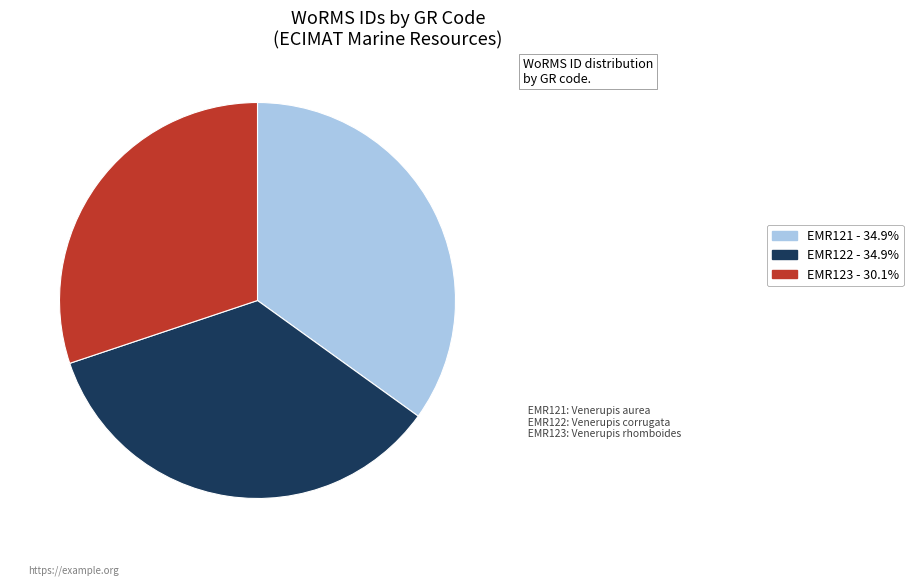

What is the ratio of the value at EMR121 - 34.9% to the value at EMR122 - 34.9%?

1.0